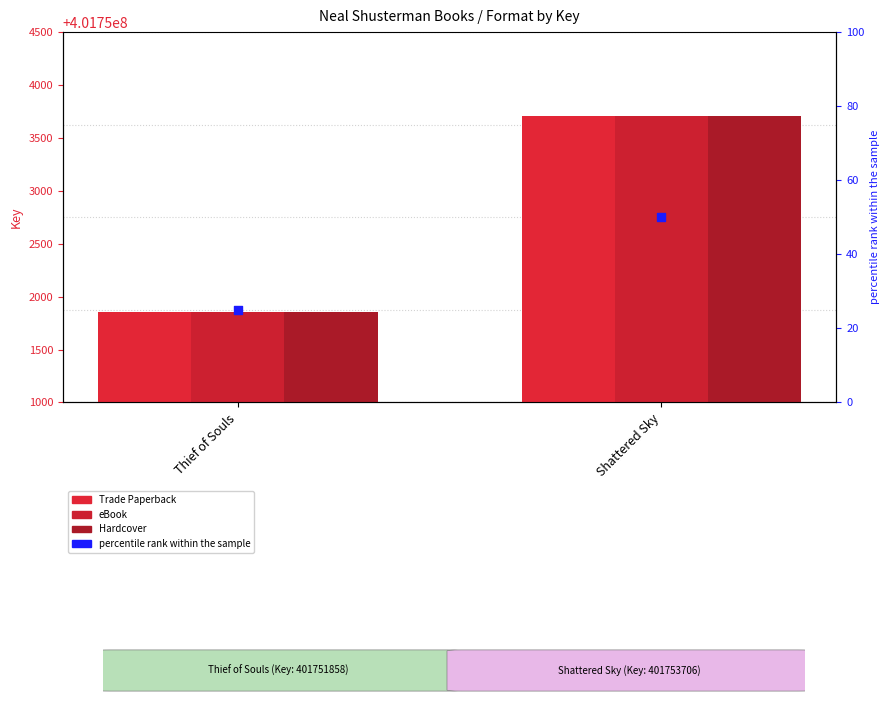

At how many categories does at least one series exceed 2200?

1